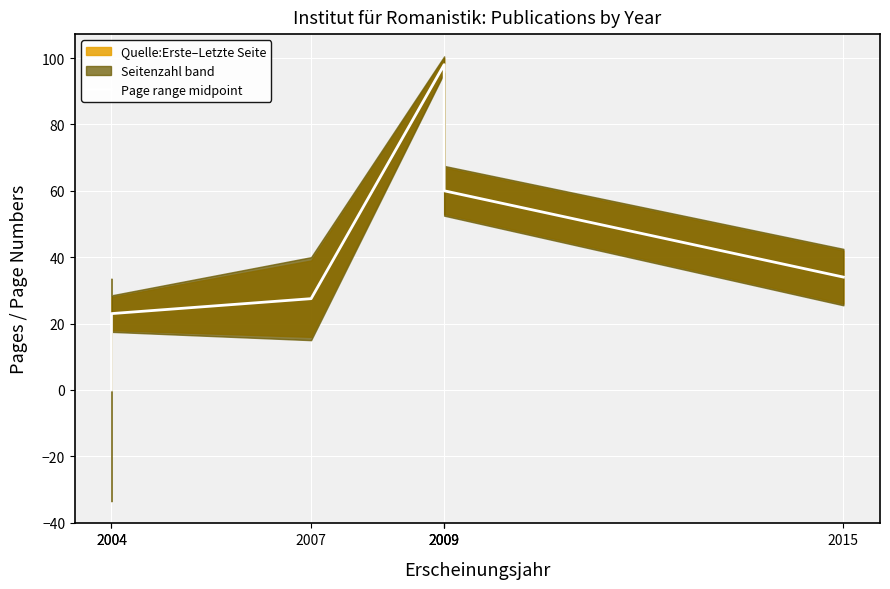

At which label is the value closest to 49?

2009